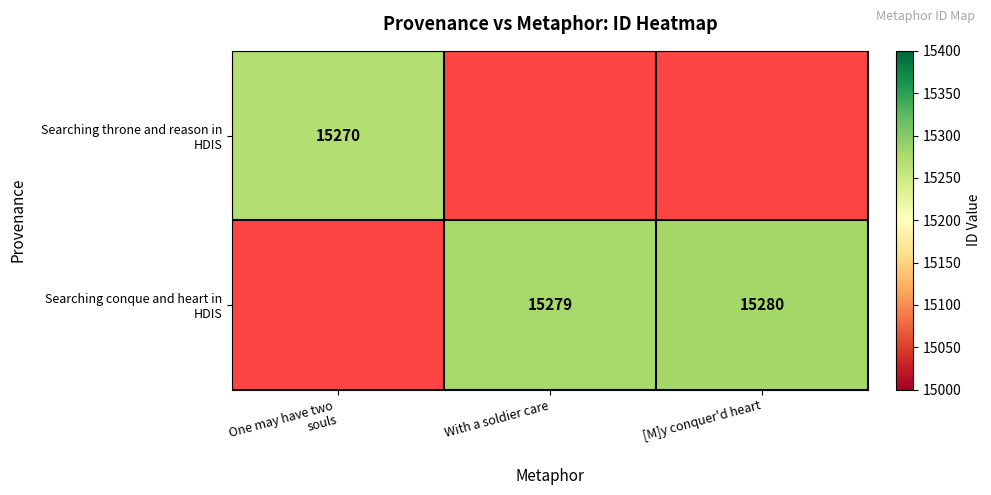

At how many categories does at least one series exceed 15279?

1